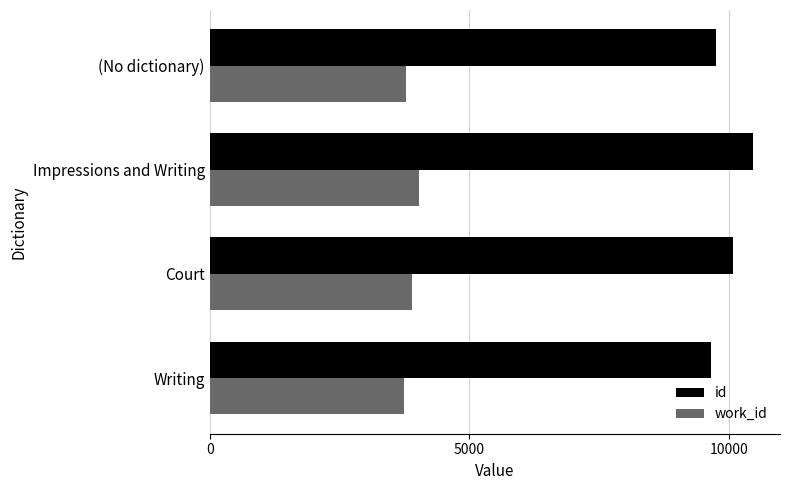

At which category is the sum across all series the highest?

Impressions and Writing